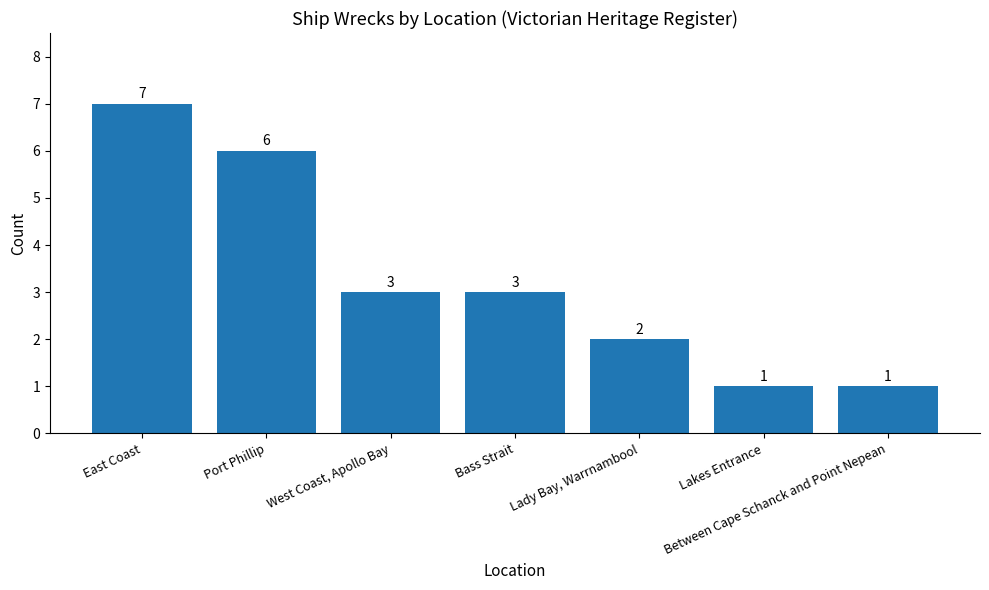

The chart shows a value of 3 at West Coast, Apollo Bay. True or false?

True